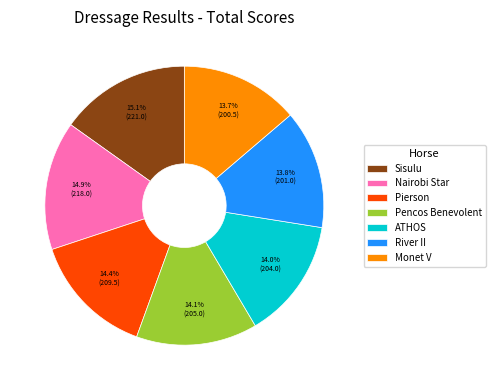

What is the ratio of the value at Pierson to the value at River II?

1.0